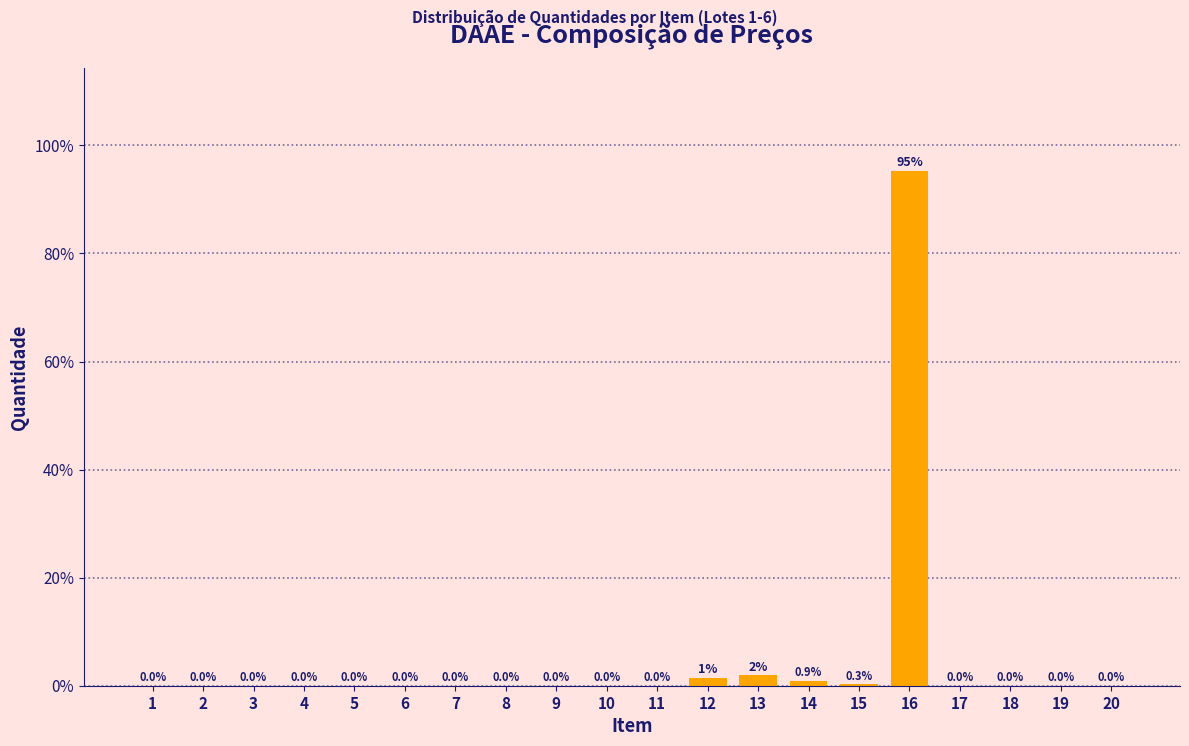

Between 12 and 13, which is larger?

13